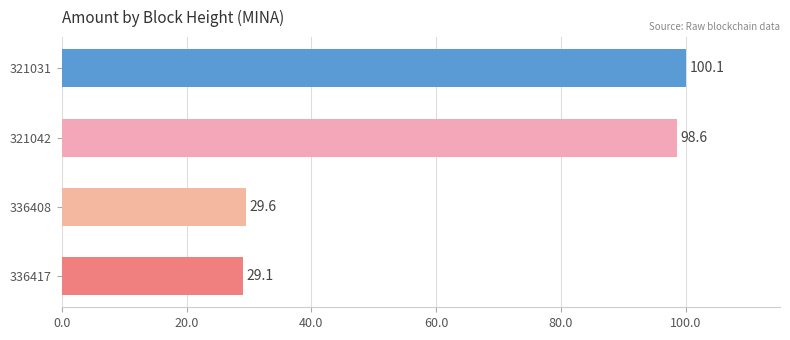

What is the change in value from 321042 to 321031?

+1.5